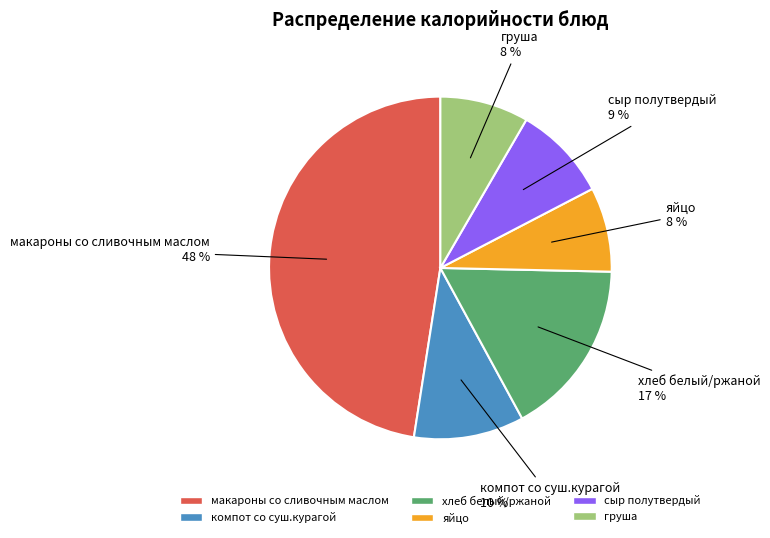

Is there a majority slice in this chart?

No